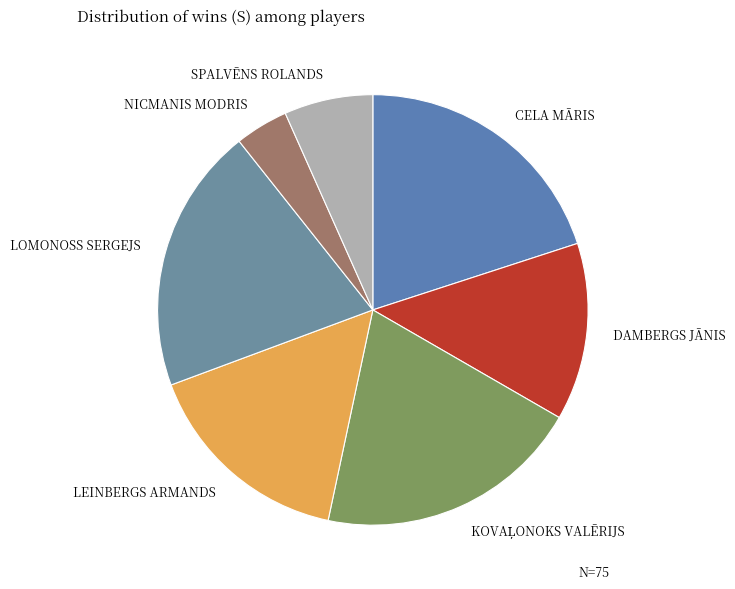

Is it true that NICMANIS MODRIS is 4% of the pie?

True